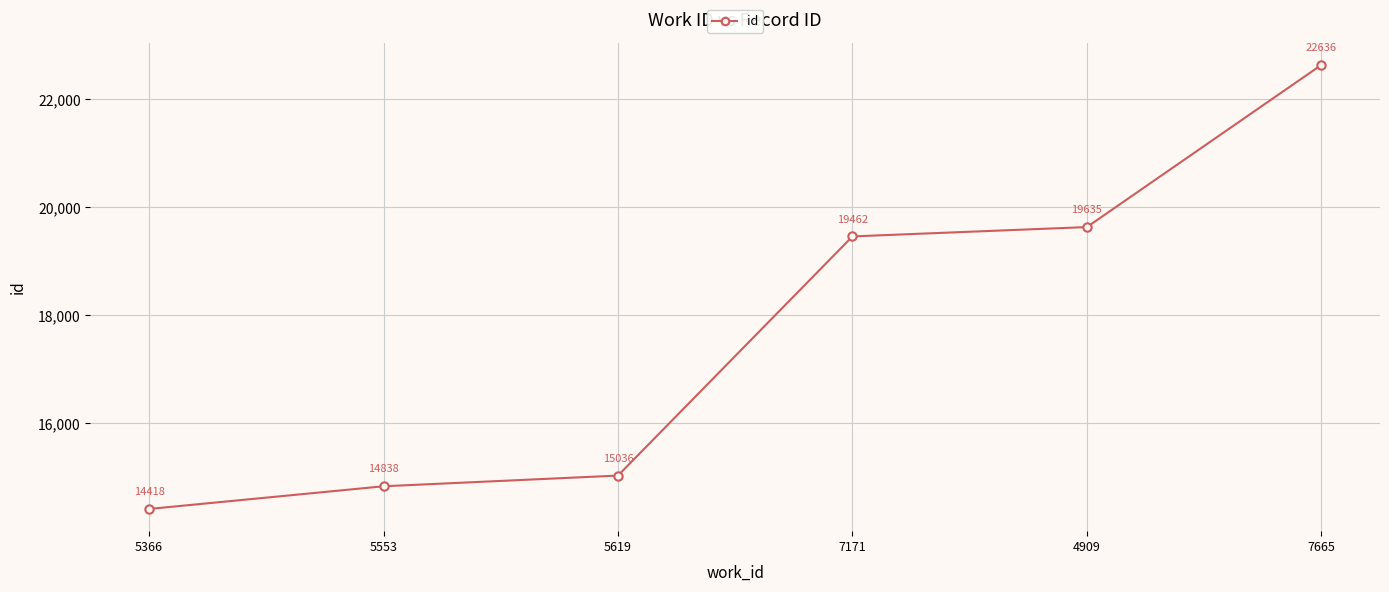

The chart shows a value of 14838 at 5553. True or false?

True